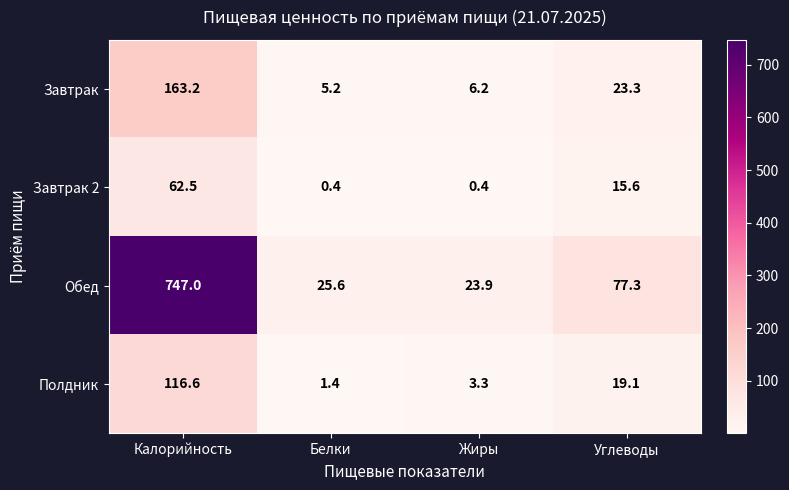

Where is Завтрак 2 nearest to the value 31?

Углеводы